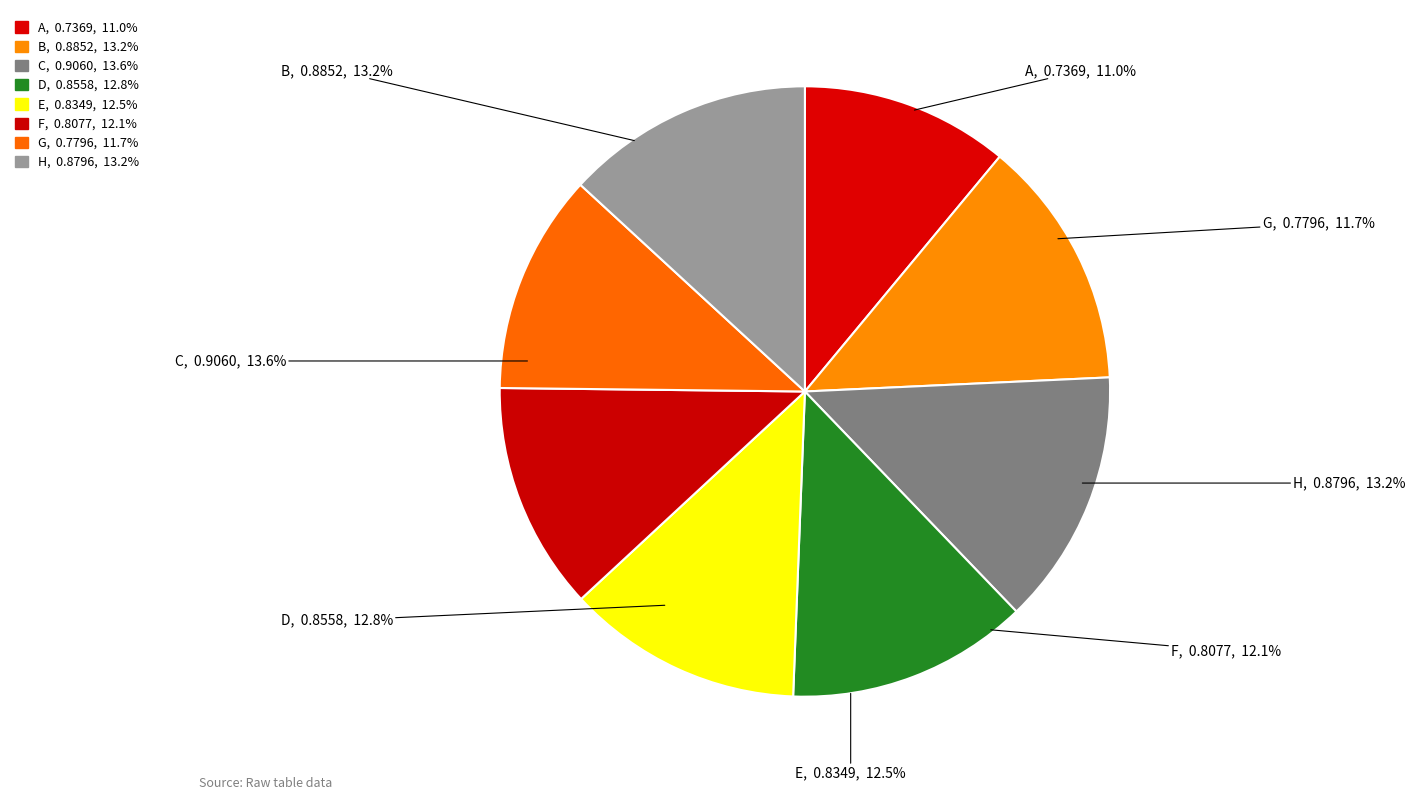

Do A and G together represent more than half of the pie?

No